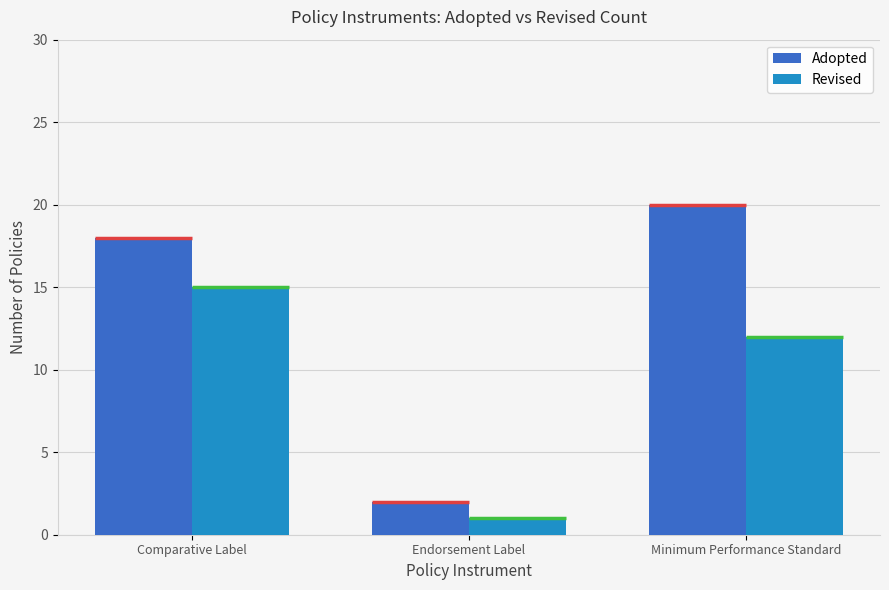

What is the total value across all series at Minimum Performance Standard?

32